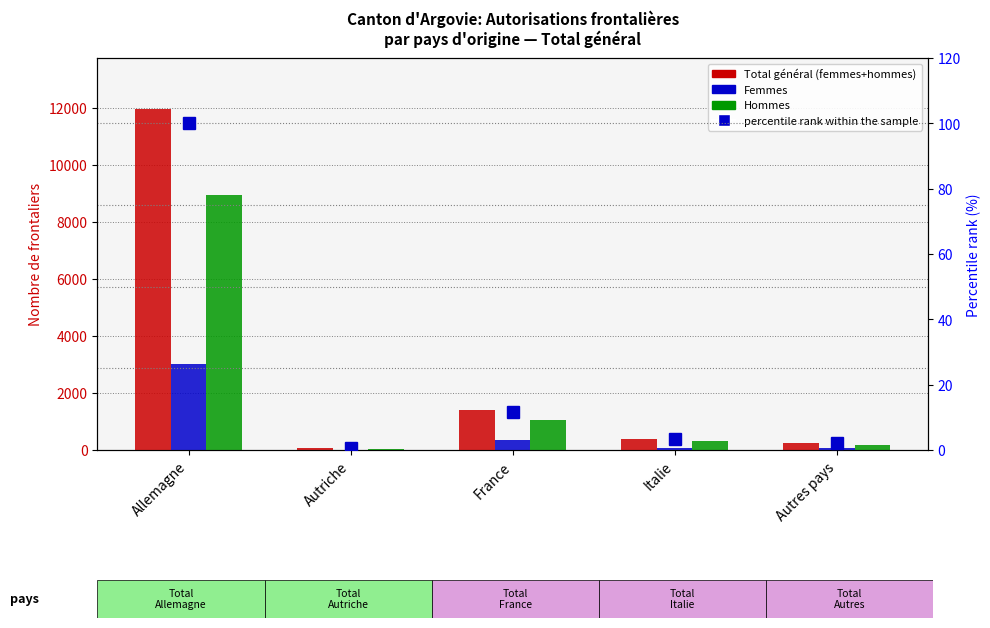

Reading right to left, list all the values displayed in this chart.

Total general: 260.0	401.0	1400.0	65.0	11947.0
Femmes: 68.0	79.0	361.0	14.0	3013.0
Hommes: 192.0	322.0	1039.0	51.0	8934.0
percentile rank within the sample: 2.2	3.4	11.7	0.5	100.0